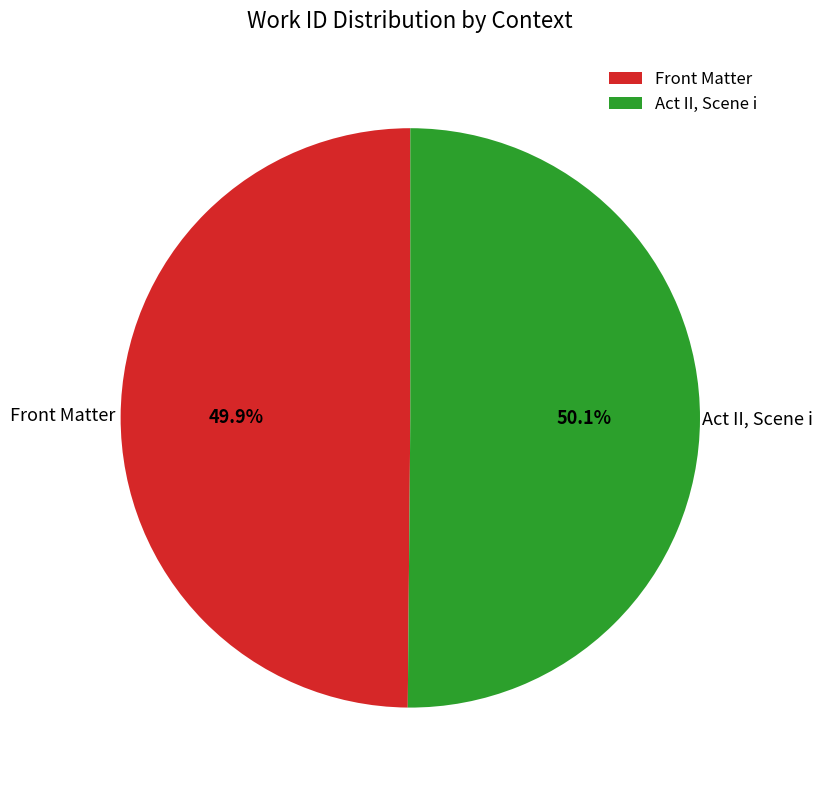

Approximately how many times larger is the value at Front Matter compared to Act II, Scene i?

1.0